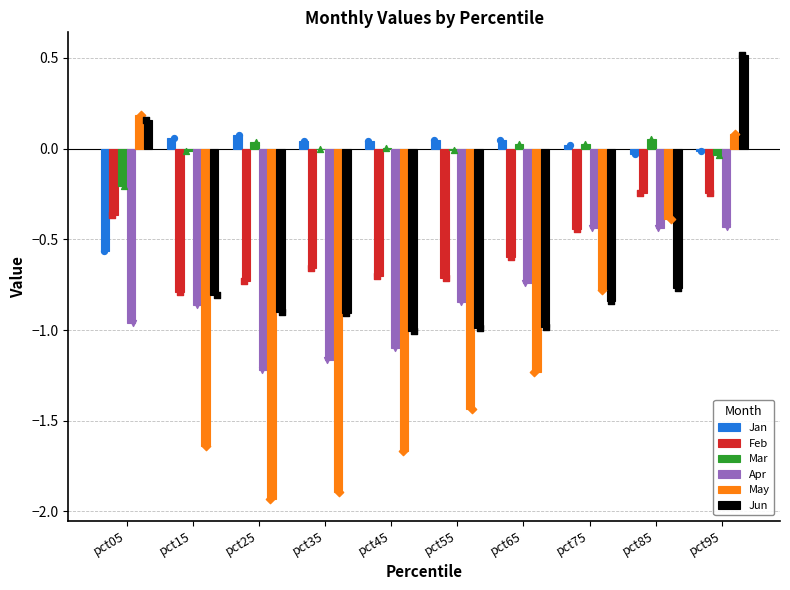

Which series reaches the minimum Y coordinate?

May